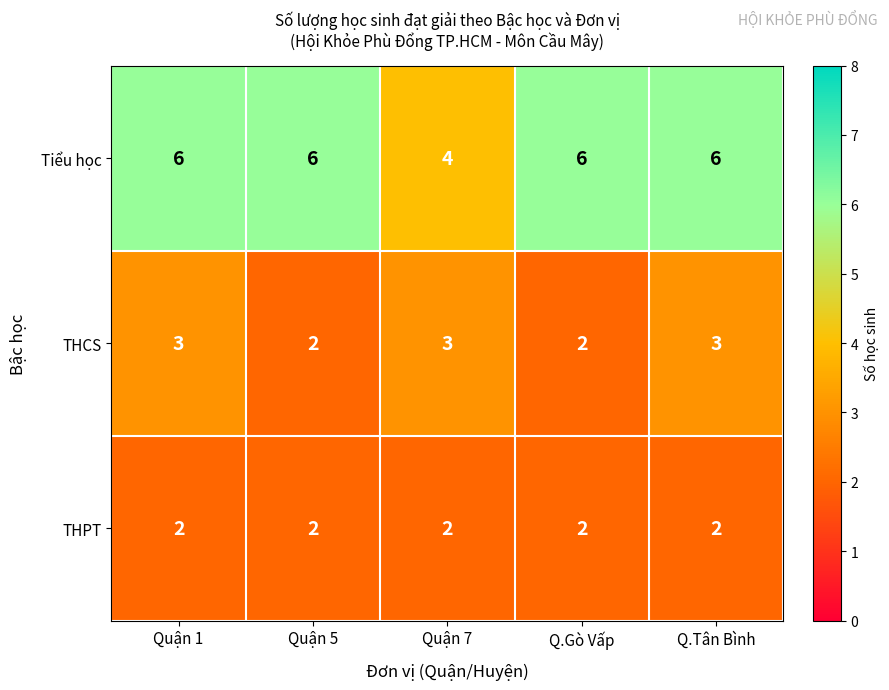

At how many categories does at least one series exceed 2?

5